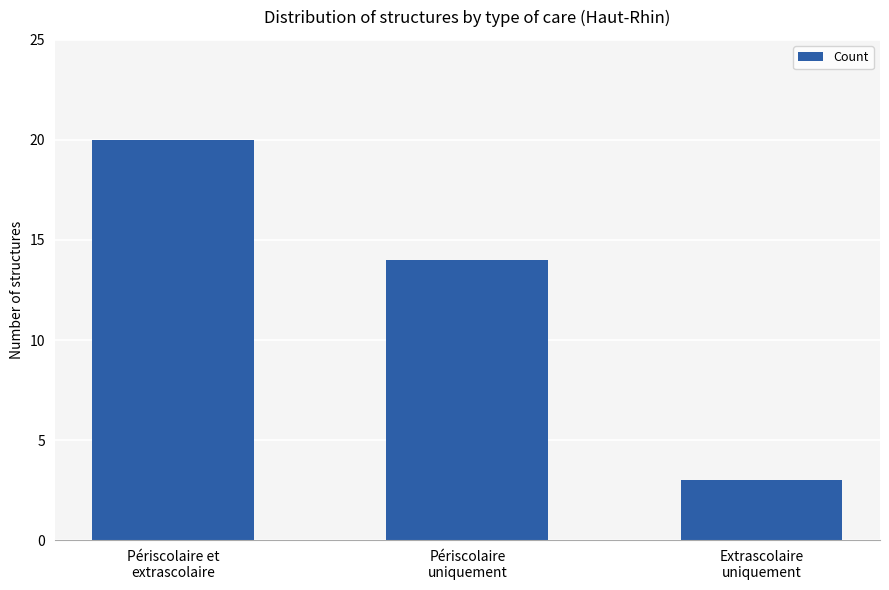

What is the minimum value shown in the chart?

3